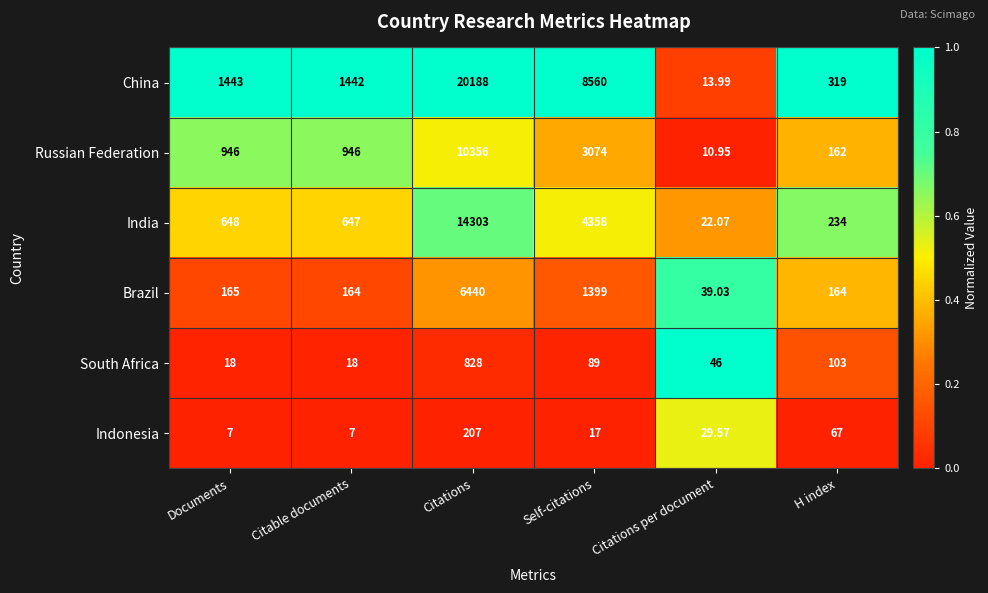

Where is South Africa nearest to the value 423?

H index